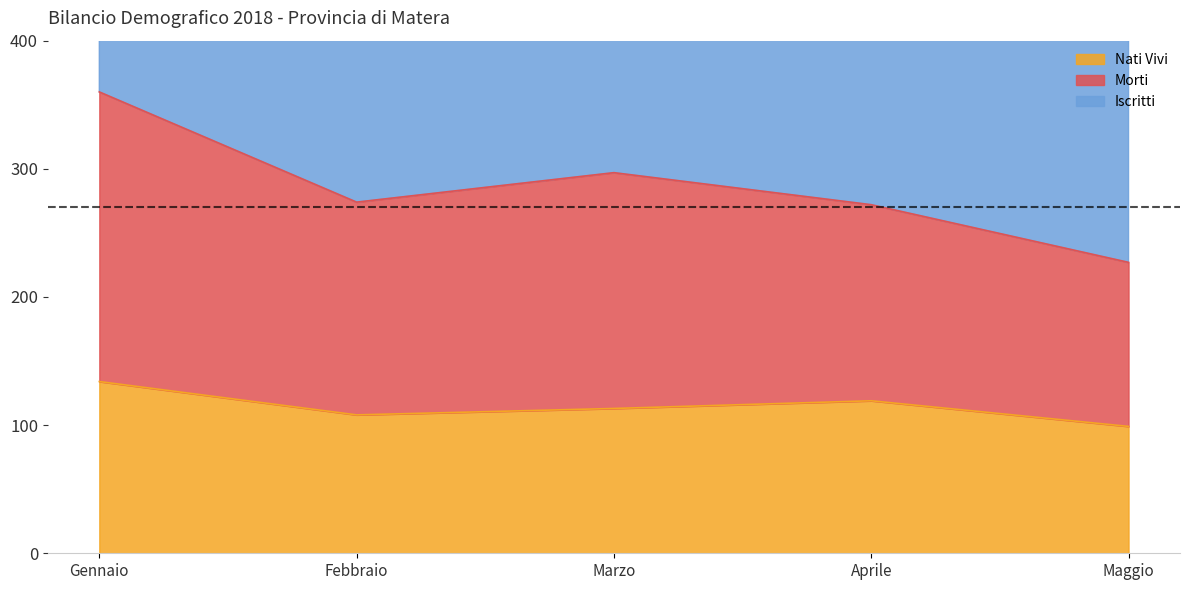

The value of Nati Vivi at Aprile is 119. True or false?

True